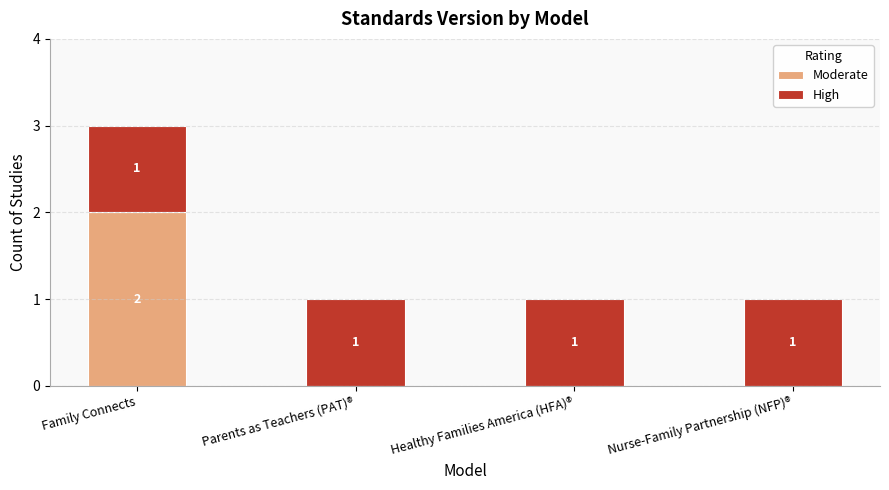

At which category is the sum across all series the highest?

Family Connects